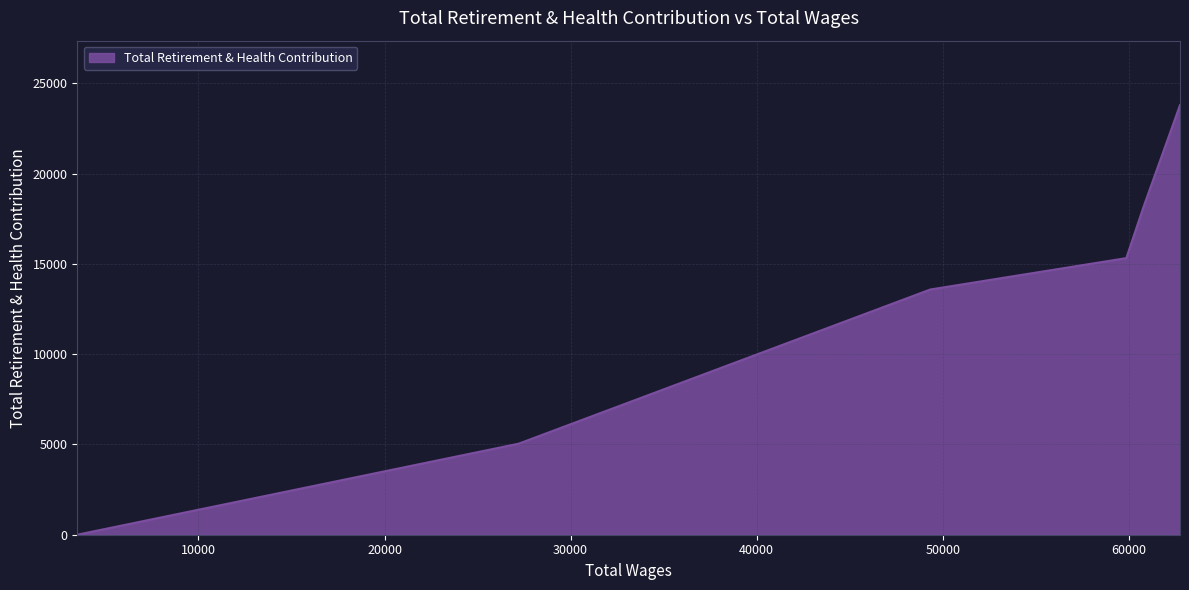

How many positive values are there?

5